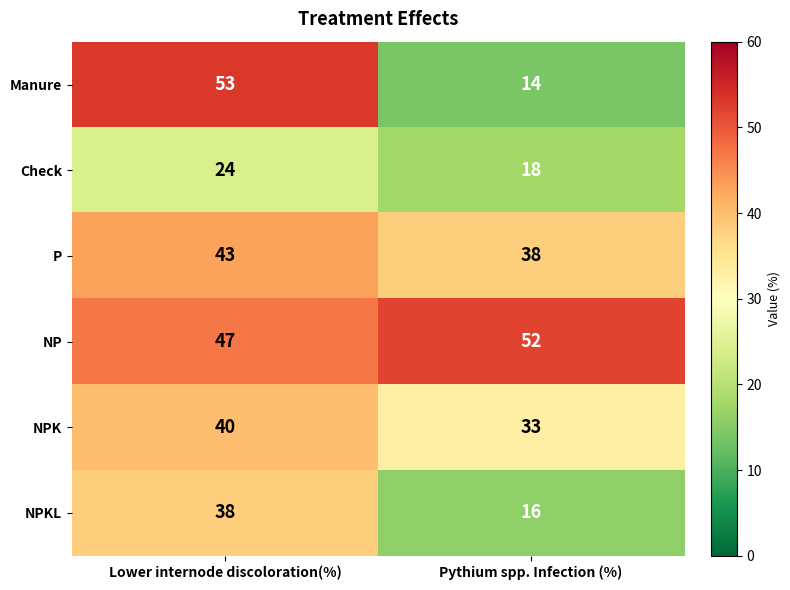

What is the spread (max minus min) of values at Lower internode discoloration(%)?

29